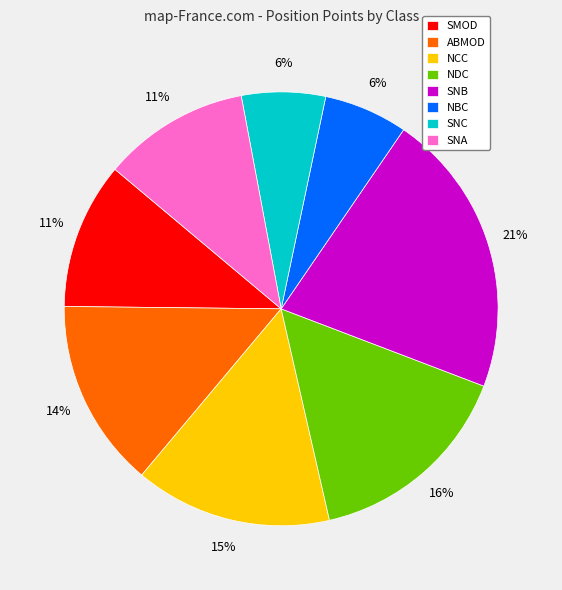

Does SMOD account for over 50% of the chart?

No